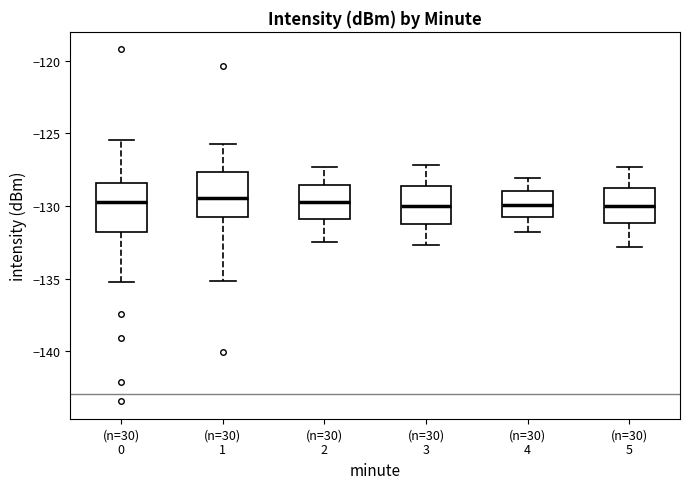

Where does the upper whisker of the box for (n=30) 3 end on the y-axis? The values are not printed on the chart, so give them approximately, as read against the axis.

-127.0